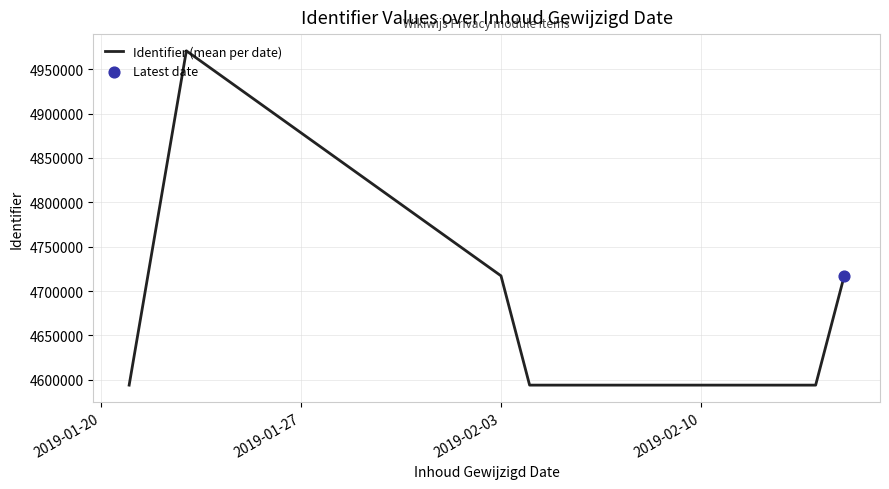

What is the difference between the maximum and minimum values?

376750.0